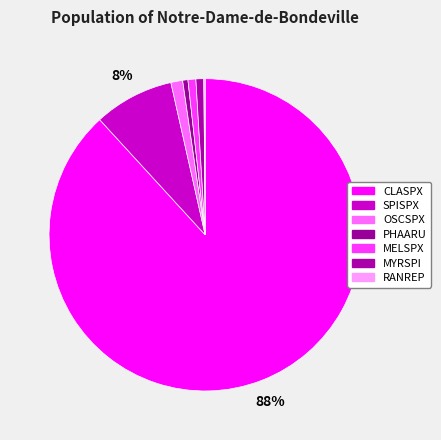

What is the largest slice in the pie chart?

CLASPX